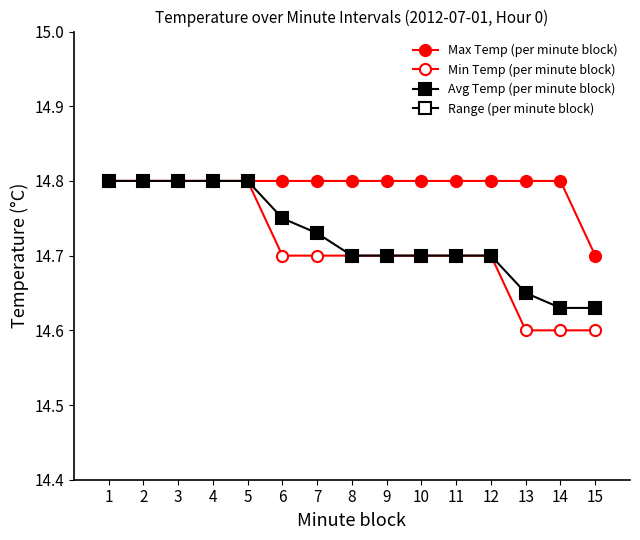

What is the maximum value for Min Temp (per minute block)?

14.8